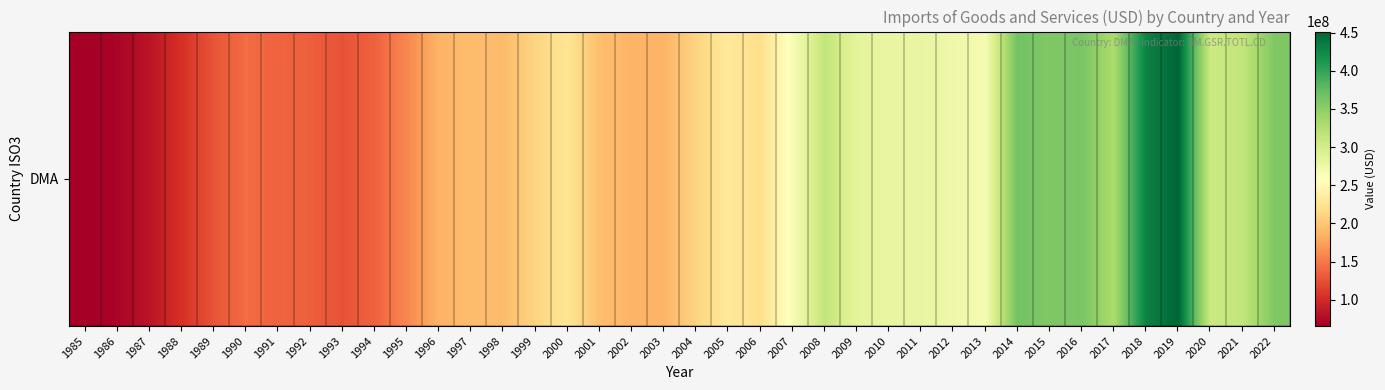

What is the ratio of the value at 2016 to the value at 2003?

1.9